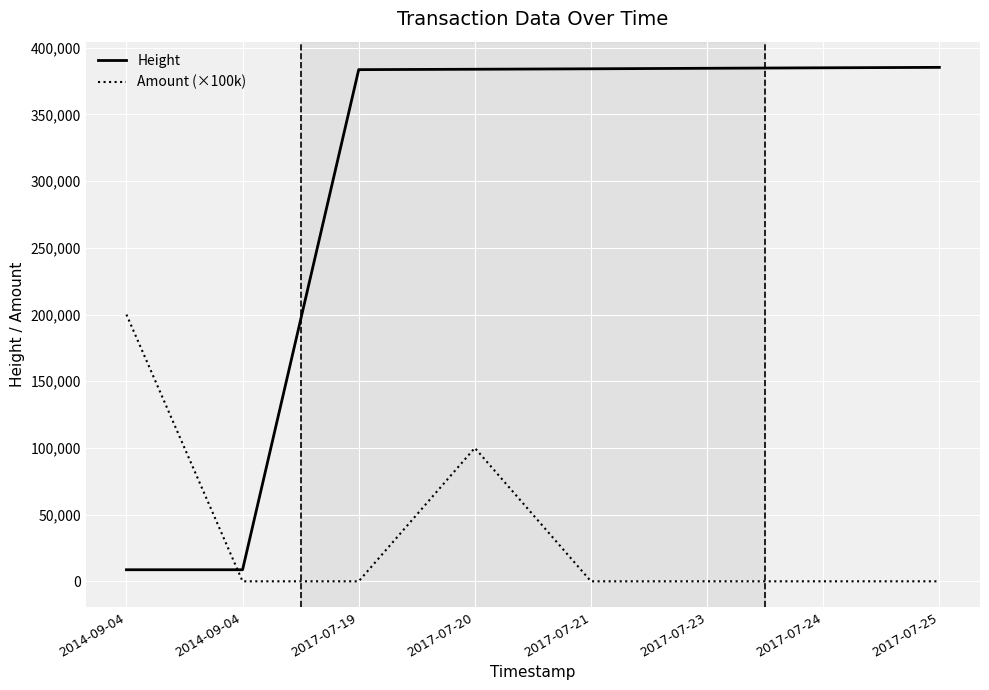

What is the difference between the second highest and minimum values in the Amount (×100k) series?

100000